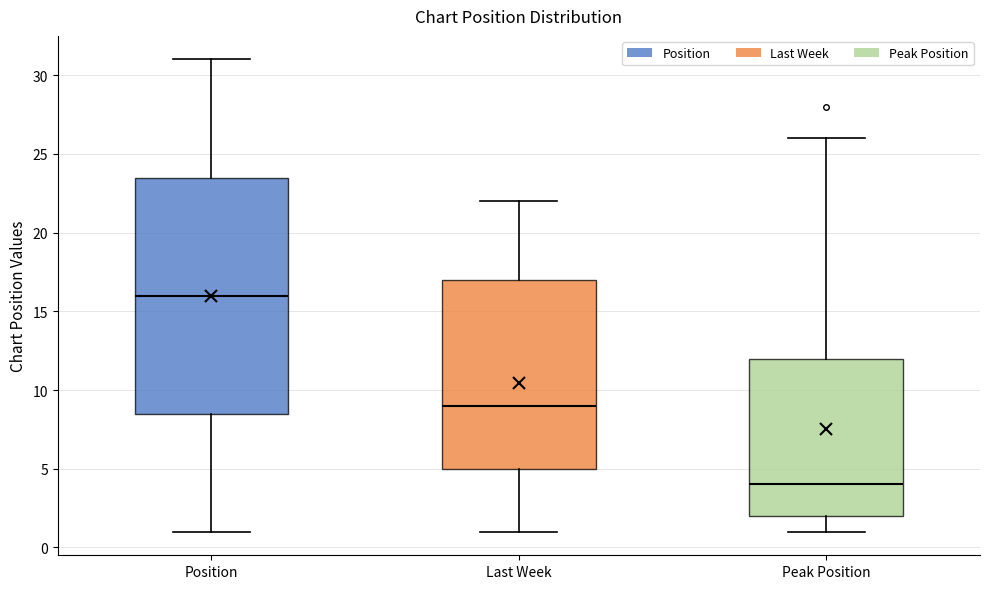

Reading left to right, transcribe this box plot: for each box, give where its median line is, the range the box spans, and where its two whiskers end, as read against the y-axis. The values are not printed on the chart, so give them approximately, as read against the axis.

Position: median 16.0, box 8.5 to 23.5, whiskers 1.0 to 31.0
Last Week: median 9.0, box 5.0 to 17.0, whiskers 1.0 to 22.0
Peak Position: median 4.0, box 2.0 to 12.0, whiskers 1.0 to 26.0